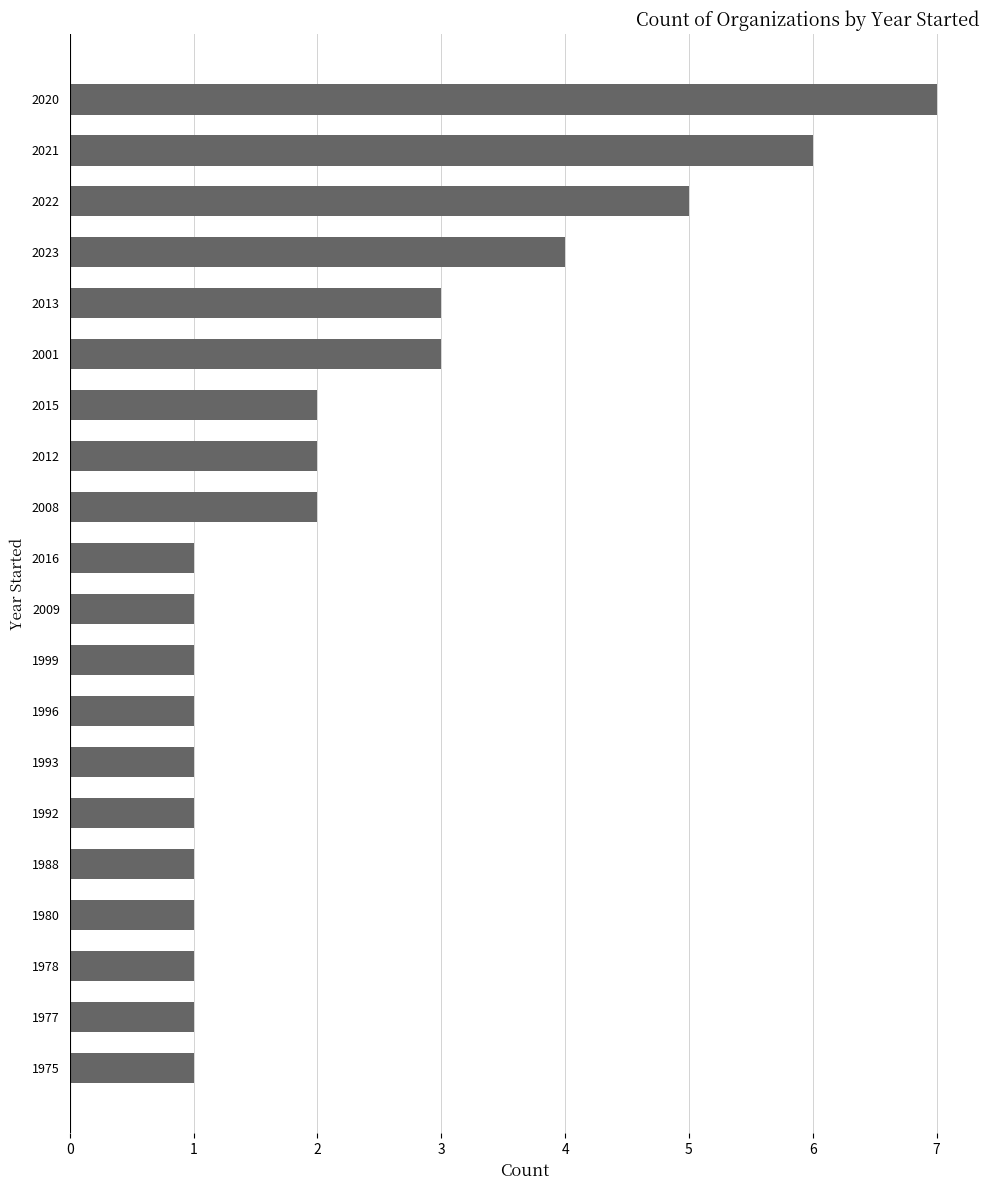

What is the difference between the values at 2009 and 2023?

3